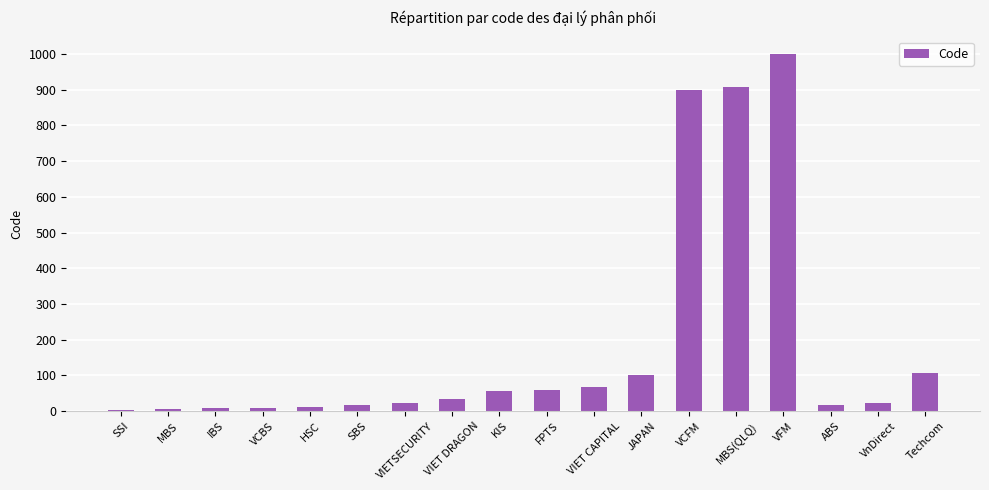

What is the change in value from MBS(QLQ) to Techcom?

-804